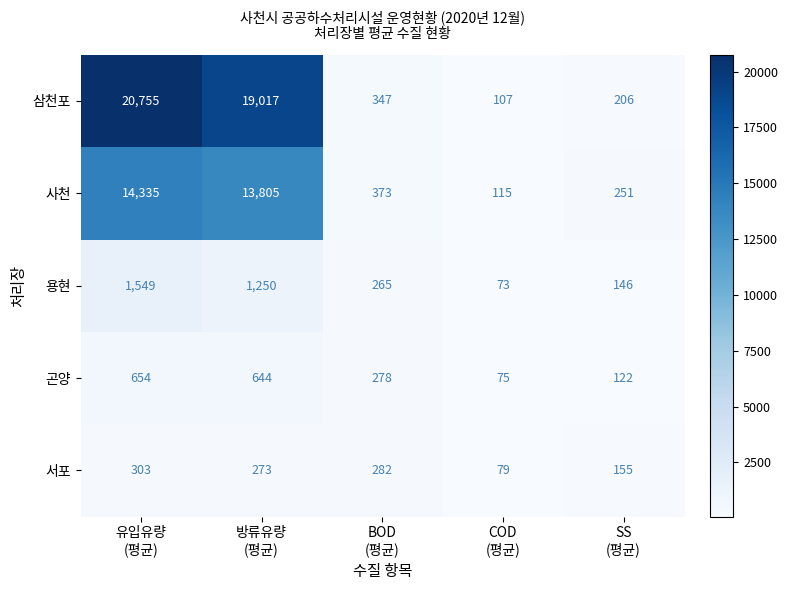

What is the average value of the 용현 series?

657